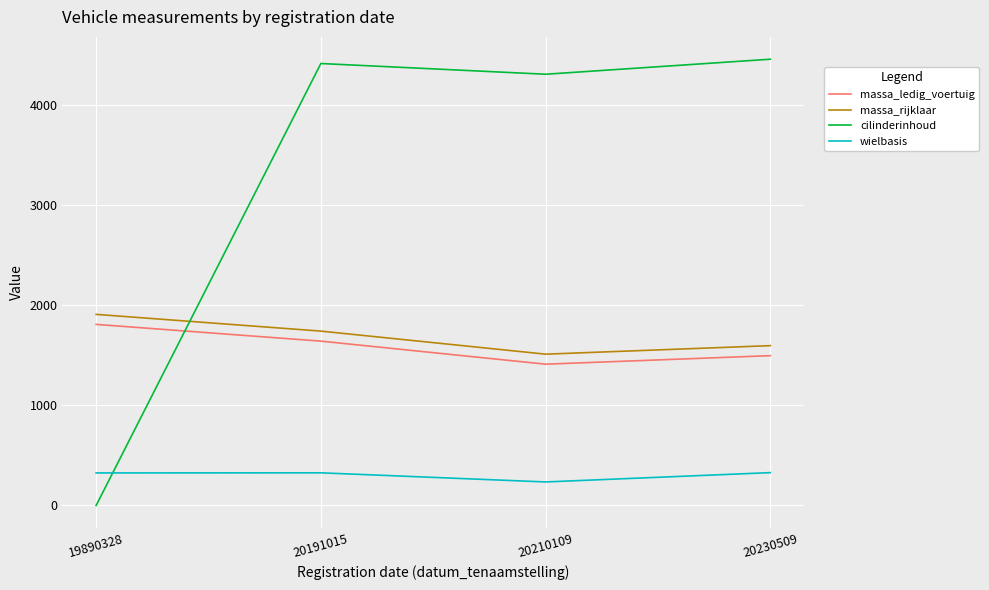

Rank the categories by cilinderinhoud value from highest to lowest.

20230509, 20191015, 20210109, 19890328